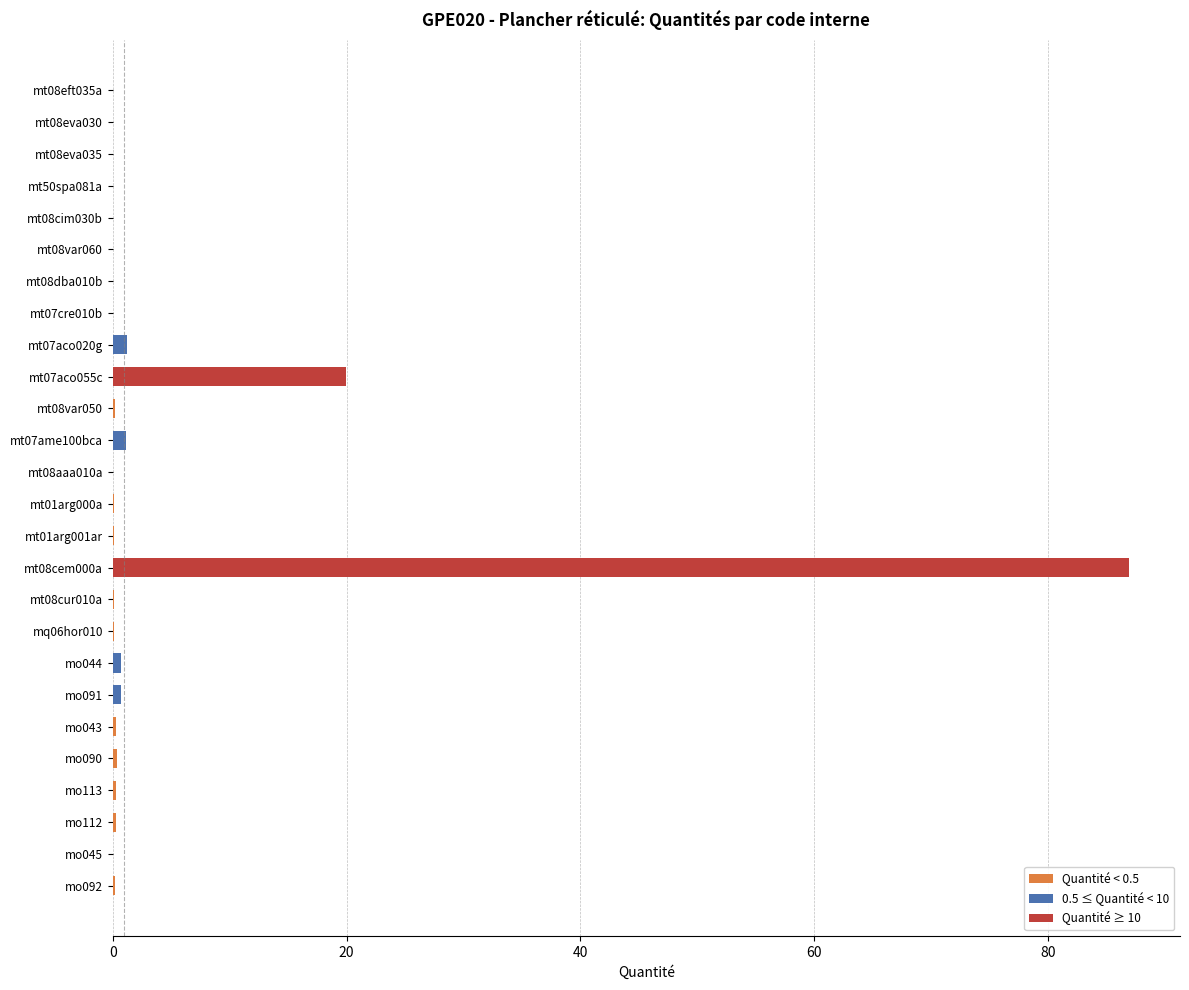

Are the bars horizontal?

Yes